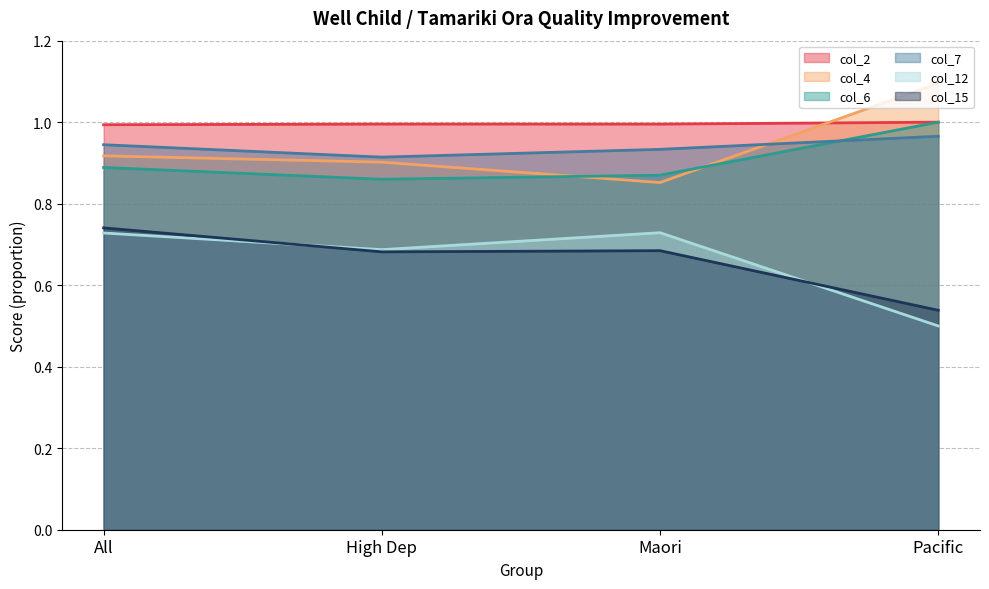

How many interior local valleys does the col_4 series have?

1